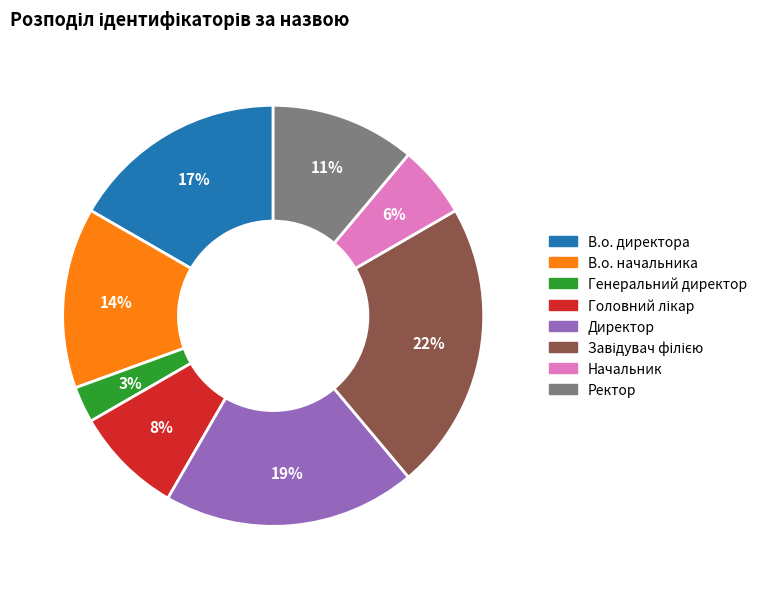

Combined, do Генеральний директор and Ректор account for over 50%?

No